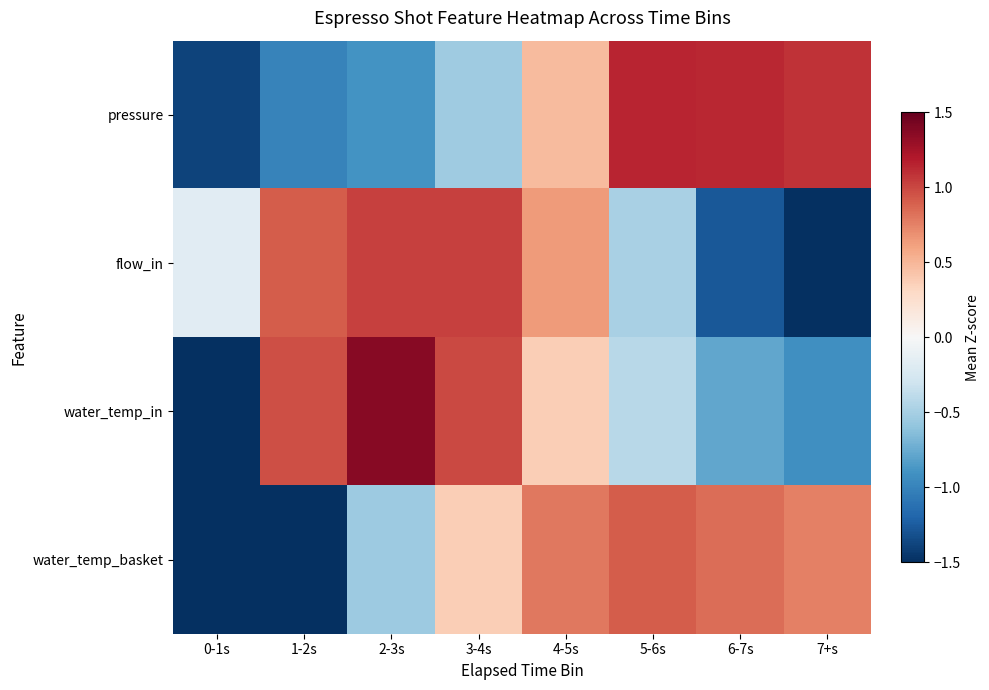

Between 4-5s and 6-7s, which series saw the biggest shift?

flow_in